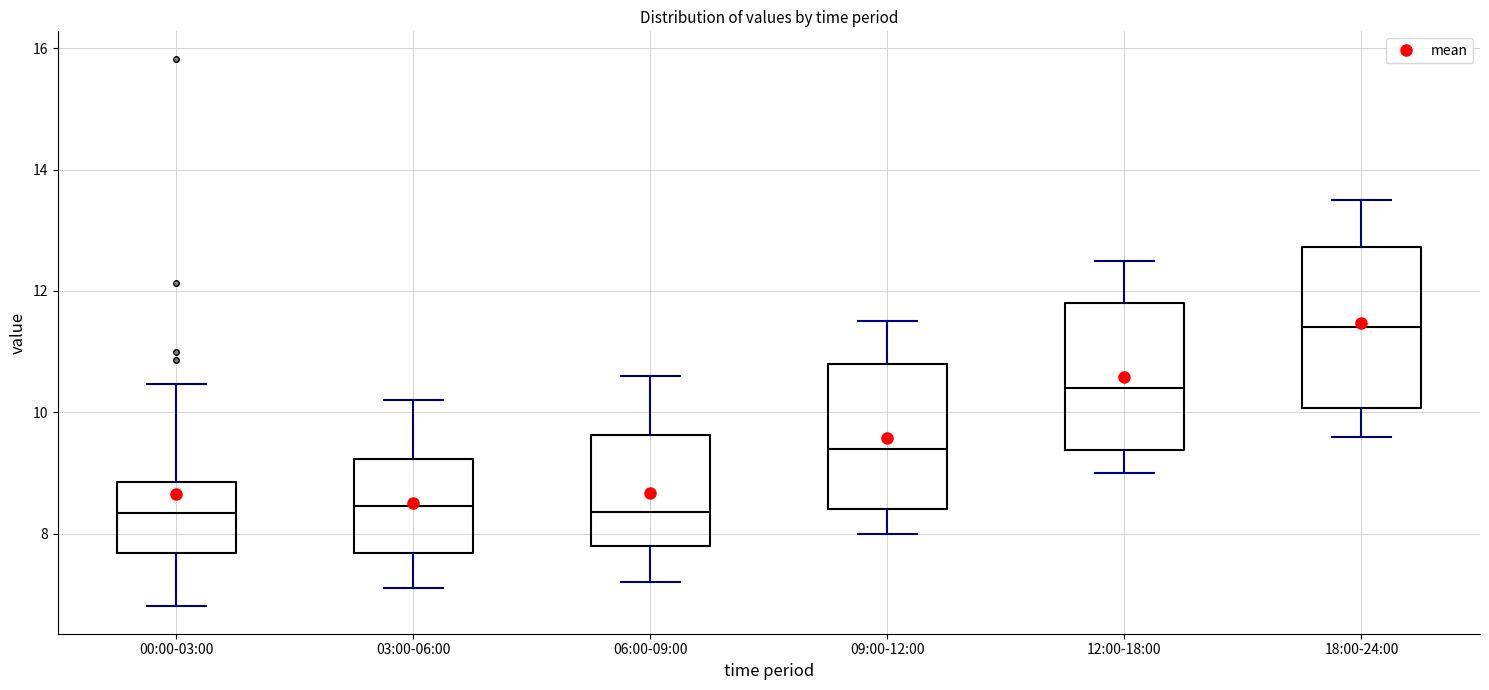

Reading left to right, read every box against the y-axis: the position of its median line, the range the box covers, and the ends of its whiskers. The values are not printed on the chart, so give them approximately, as read against the axis.

00:00-03:00: median 8.4, box 7.6 to 8.8, whiskers 6.8 to 10.4
03:00-06:00: median 8.4, box 7.6 to 9.2, whiskers 7.2 to 10.2
06:00-09:00: median 8.4, box 7.8 to 9.6, whiskers 7.2 to 10.6
09:00-12:00: median 9.4, box 8.4 to 10.8, whiskers 8.0 to 11.6
12:00-18:00: median 10.4, box 9.4 to 11.8, whiskers 9.0 to 12.6
18:00-24:00: median 11.4, box 10.0 to 12.8, whiskers 9.6 to 13.6